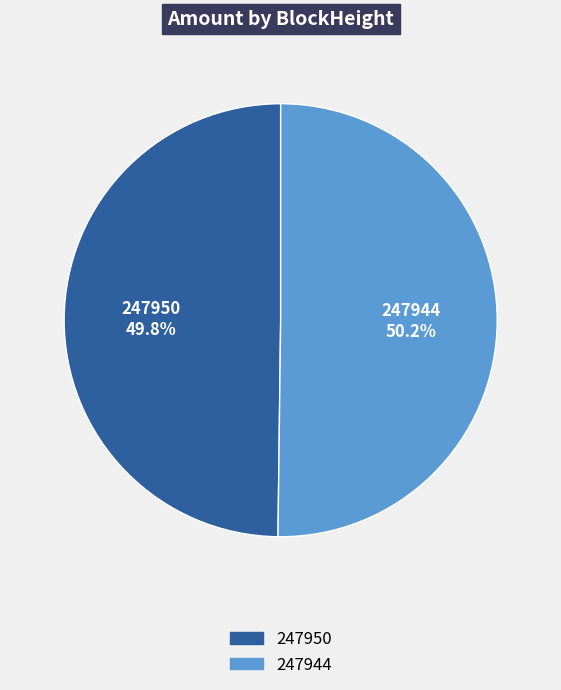

Approximately how many times larger is the value at 247944 compared to 247950?

1.0